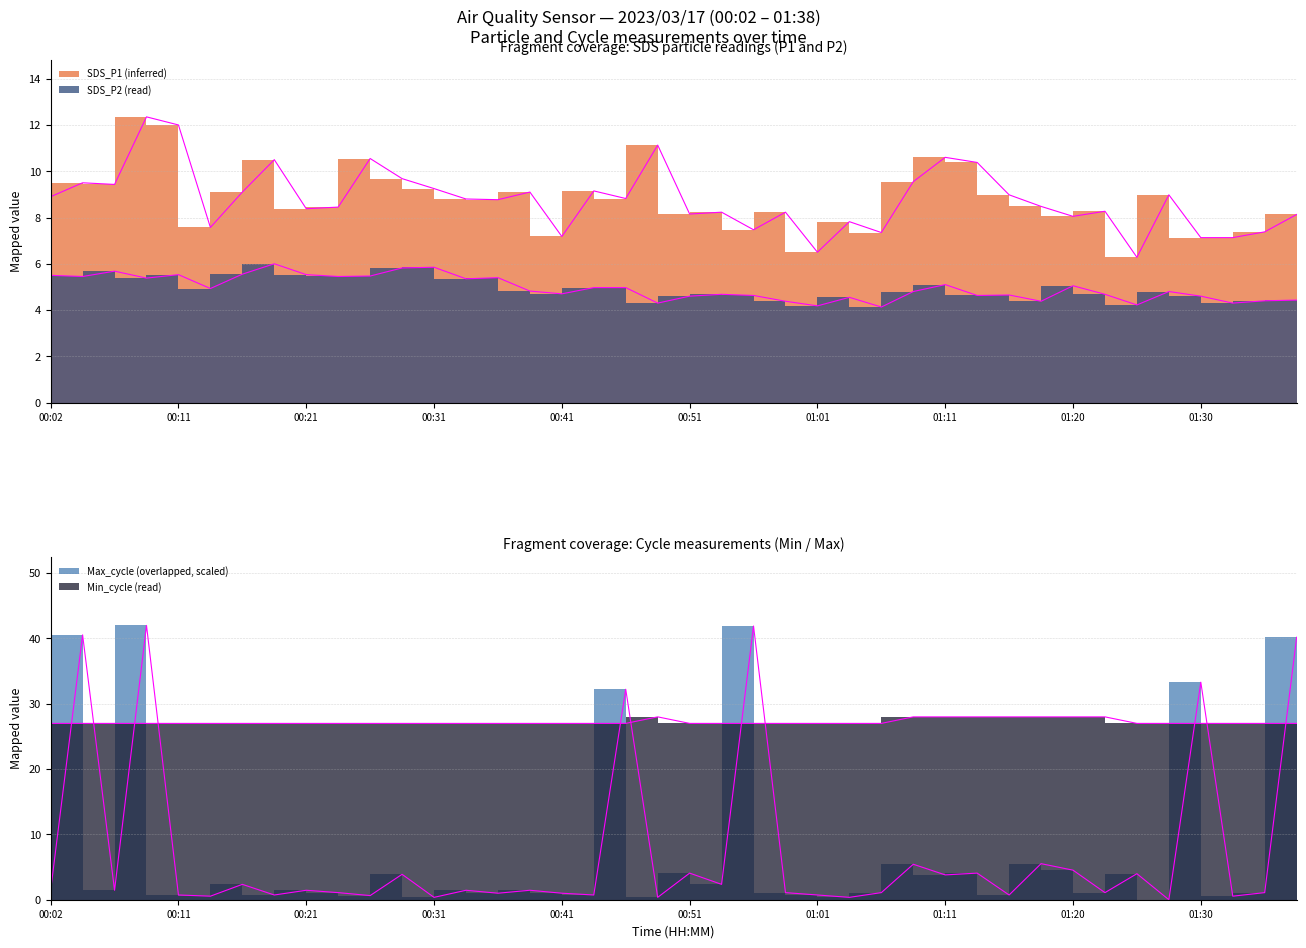

What is the spread (max minus min) of values at 00:16?

24.6